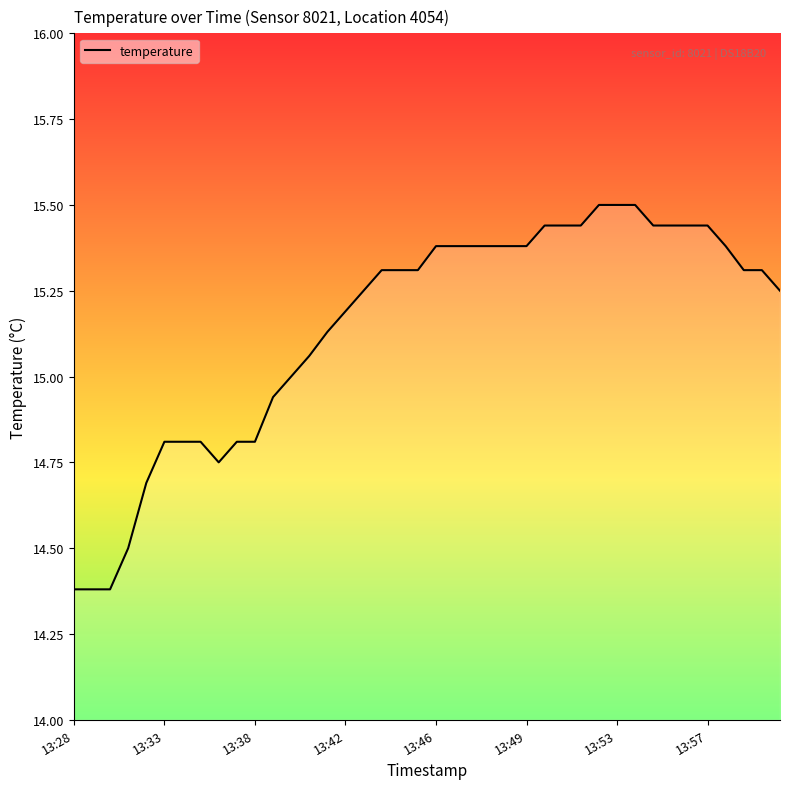

What is the greatest value displayed?

15.5